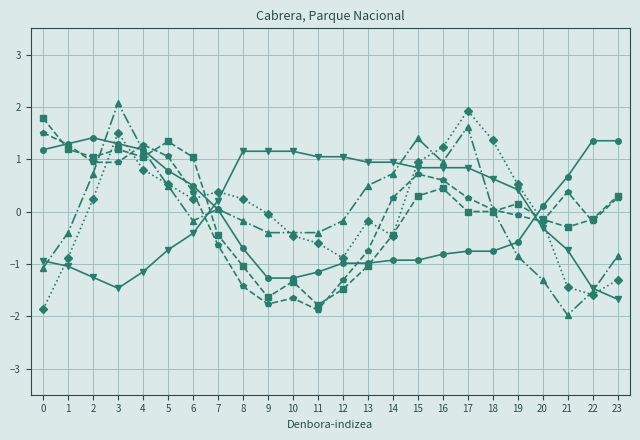

What is the greatest value displayed?

2.1